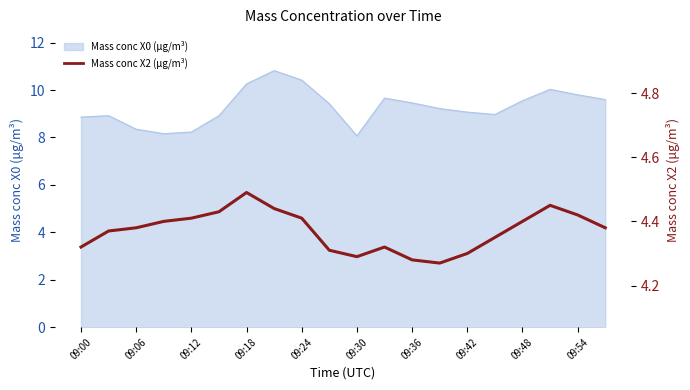

How many interior local valleys (lower than both neighbors) does the data have?

2